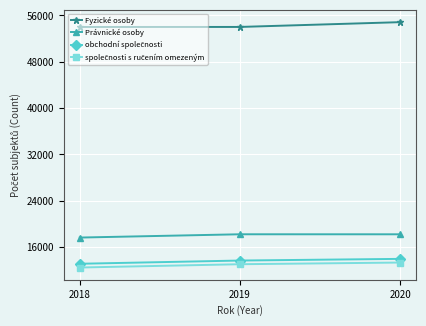

What is the greatest value displayed?

54850